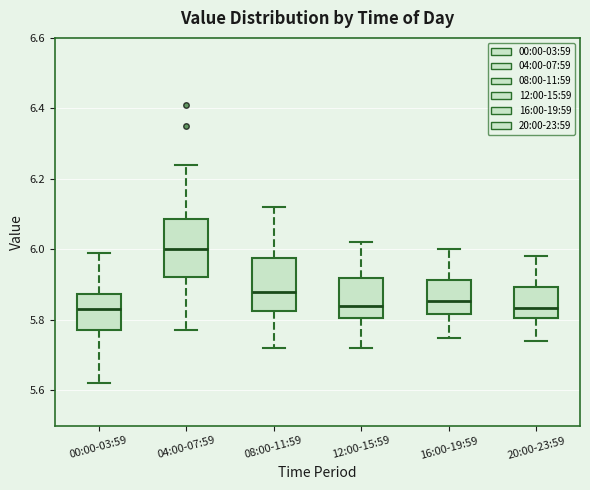

Reading left to right, transcribe this box plot: for each box, give where its median line is, the range the box spans, and where its two whiskers end, as read against the y-axis. The values are not printed on the chart, so give them approximately, as read against the axis.

00:00-03:59: median 5.84, box 5.78 to 5.88, whiskers 5.62 to 6.00
04:00-07:59: median 6.00, box 5.92 to 6.08, whiskers 5.78 to 6.24
08:00-11:59: median 5.88, box 5.82 to 5.98, whiskers 5.72 to 6.12
12:00-15:59: median 5.84, box 5.80 to 5.92, whiskers 5.72 to 6.02
16:00-19:59: median 5.86, box 5.82 to 5.92, whiskers 5.76 to 6.00
20:00-23:59: median 5.84, box 5.80 to 5.90, whiskers 5.74 to 5.98